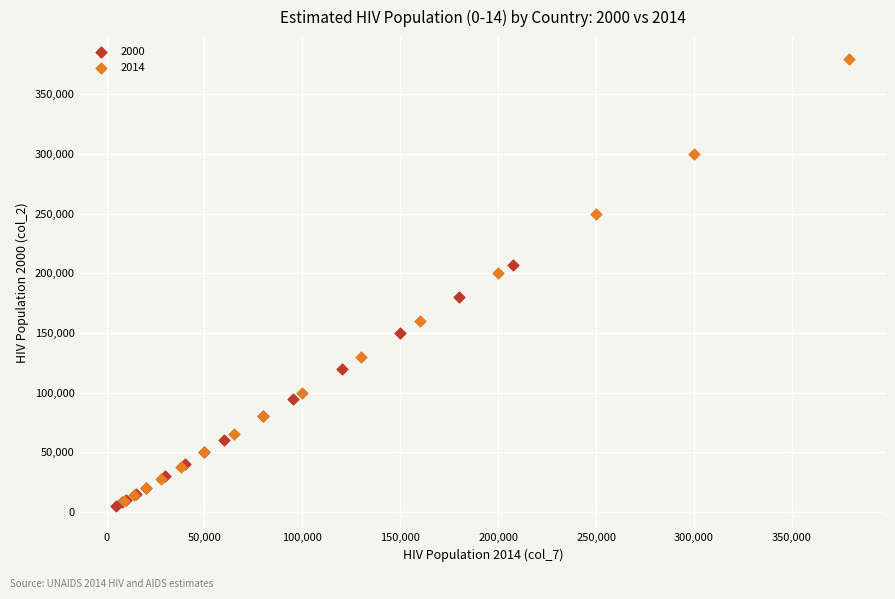

Which series has the widest spread of Y values?

2014